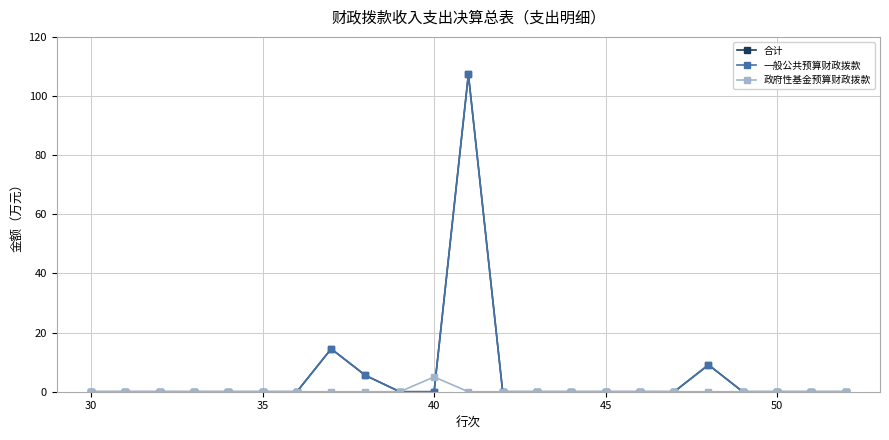

Does the chart have visible grid lines?

Yes